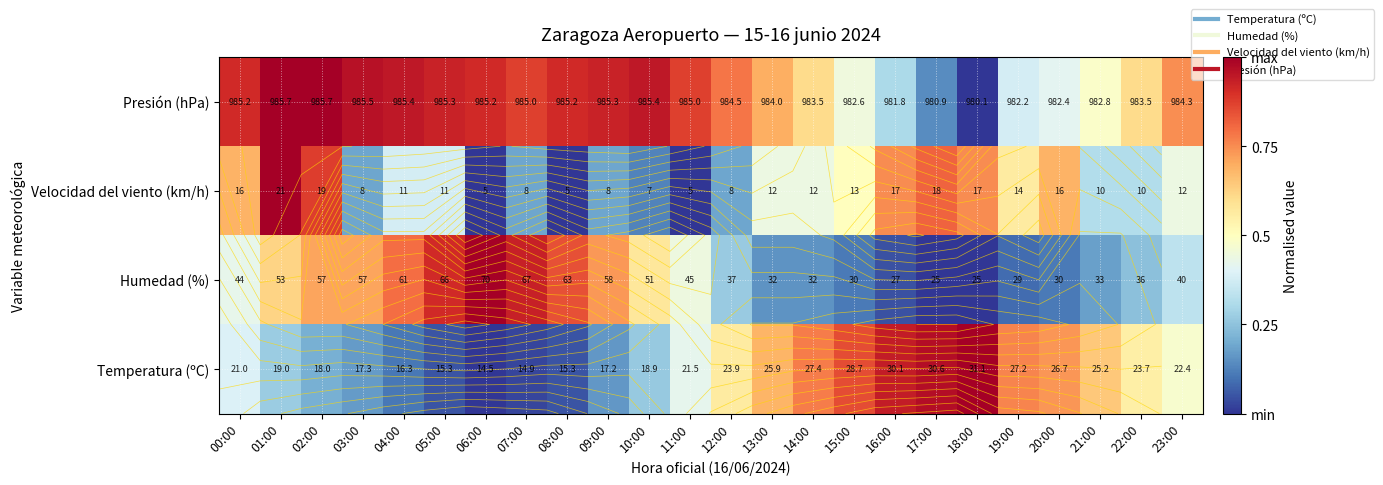

Which category has the lowest value in the Velocidad del viento (km/h) series?

06:00